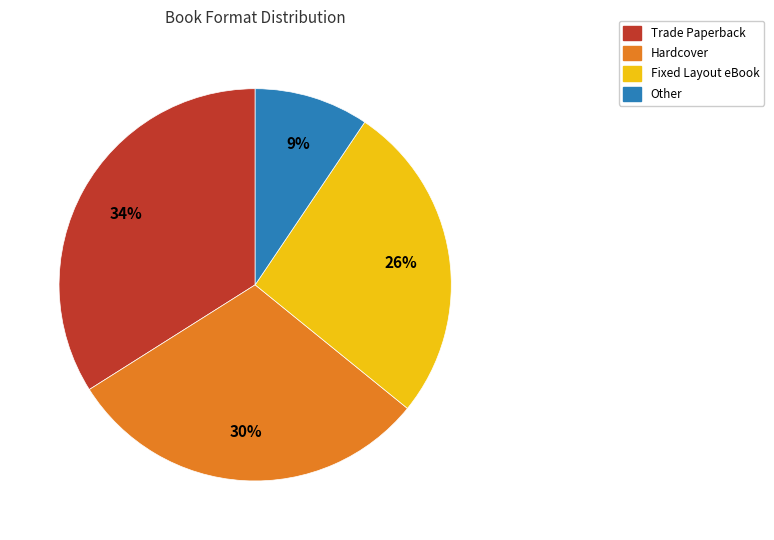

What percentage is the Trade Paperback slice, to the nearest percent?

34%